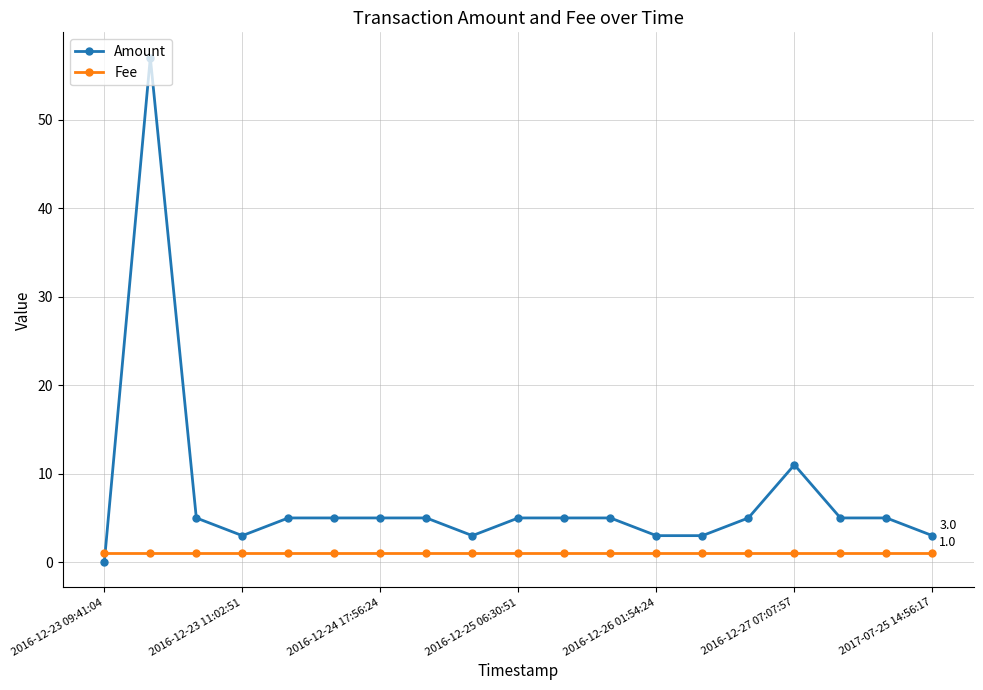

What is the value of the Fee point at the 19th from the left?

1